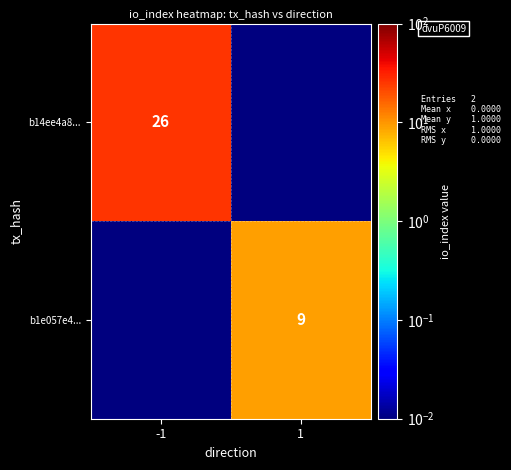

Is the value of b1e057e4... at 1 greater than the value of b14ee4a8... at -1?

No